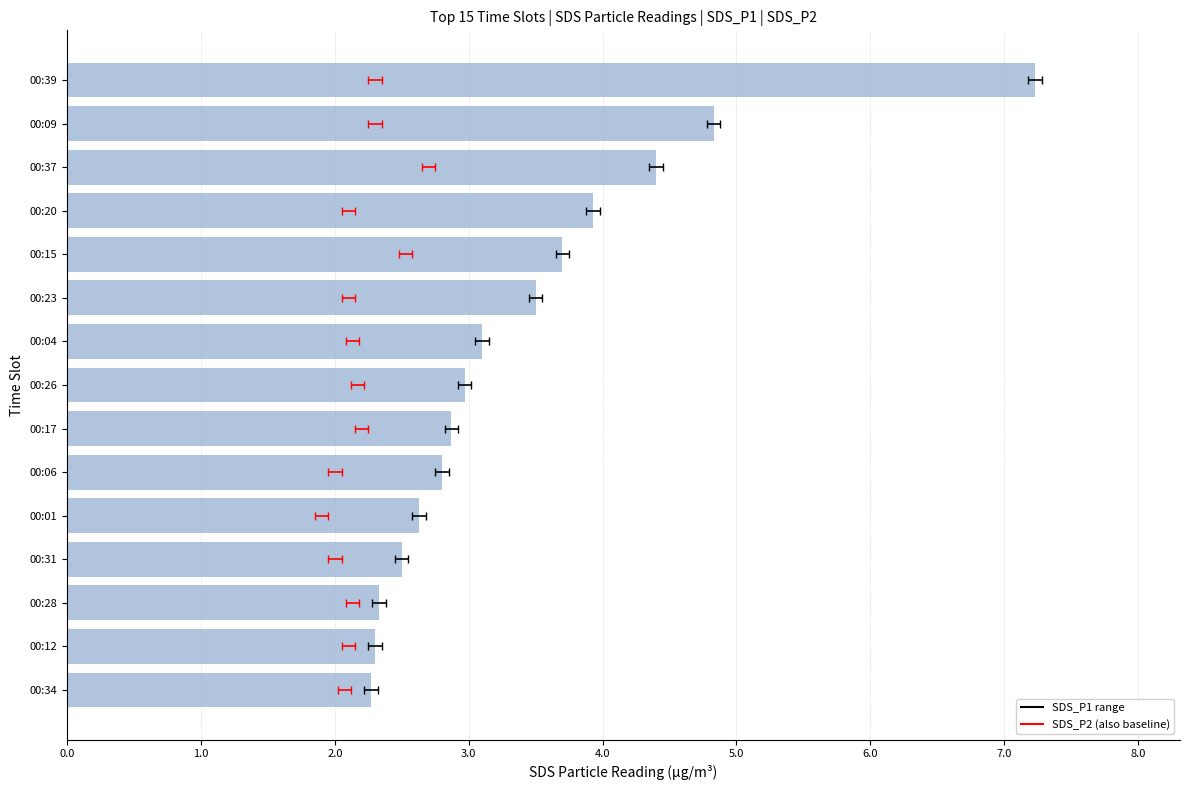

What is the average value?

3.4